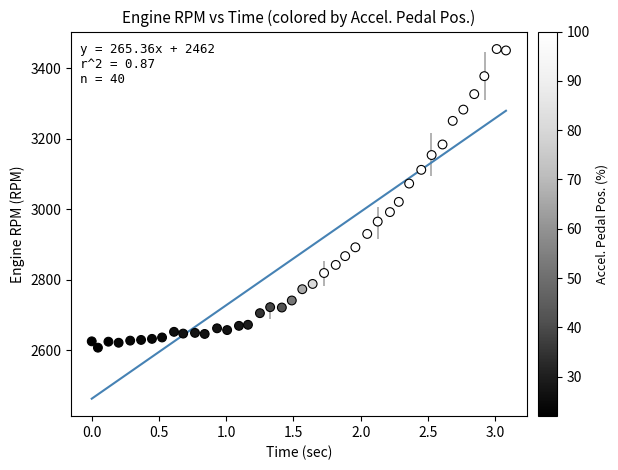

What is the range of Y values (max minus min)?

848